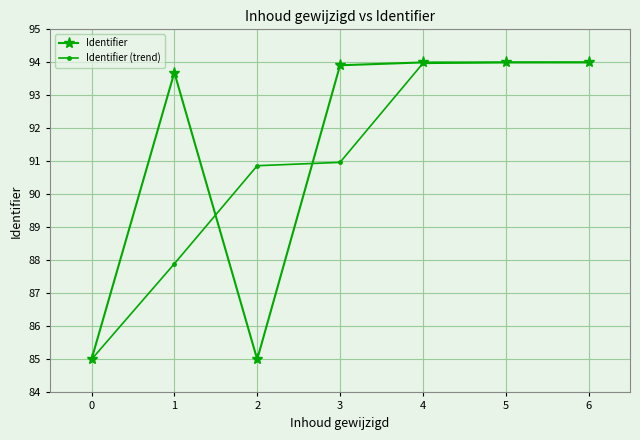

What is the difference between the highest and lowest values at 3?

2.9